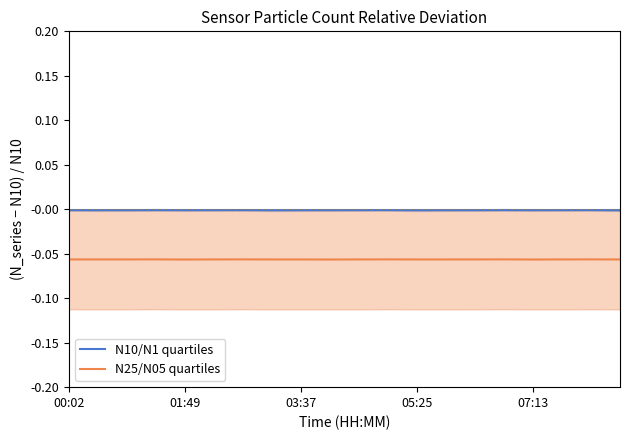

The N25/N05 quartiles series shows -0.0 at 00:02. True or false?

False